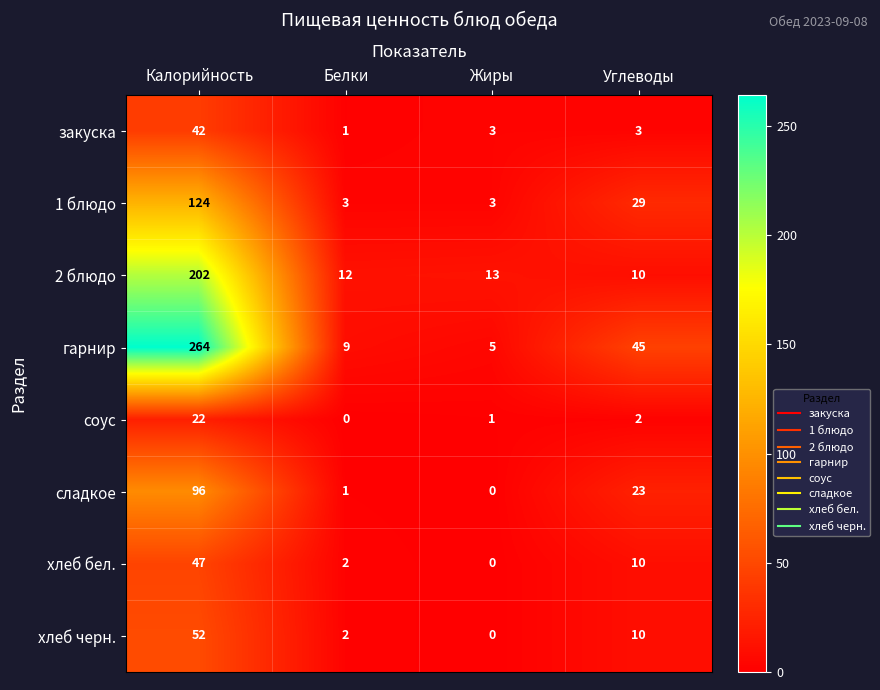

What is the sum of the закуска values at Жиры and Углеводы?

6